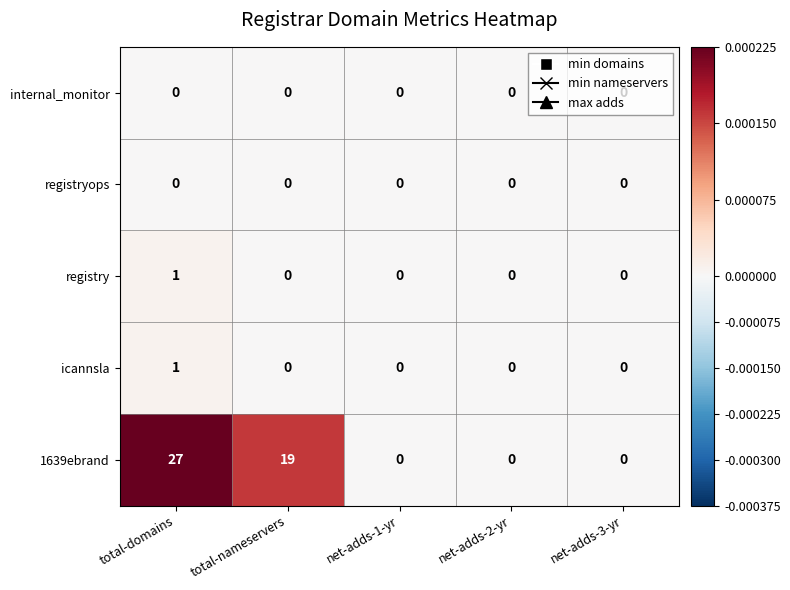

Which series changed the most between total-domains and net-adds-3-yr?

1639ebrand